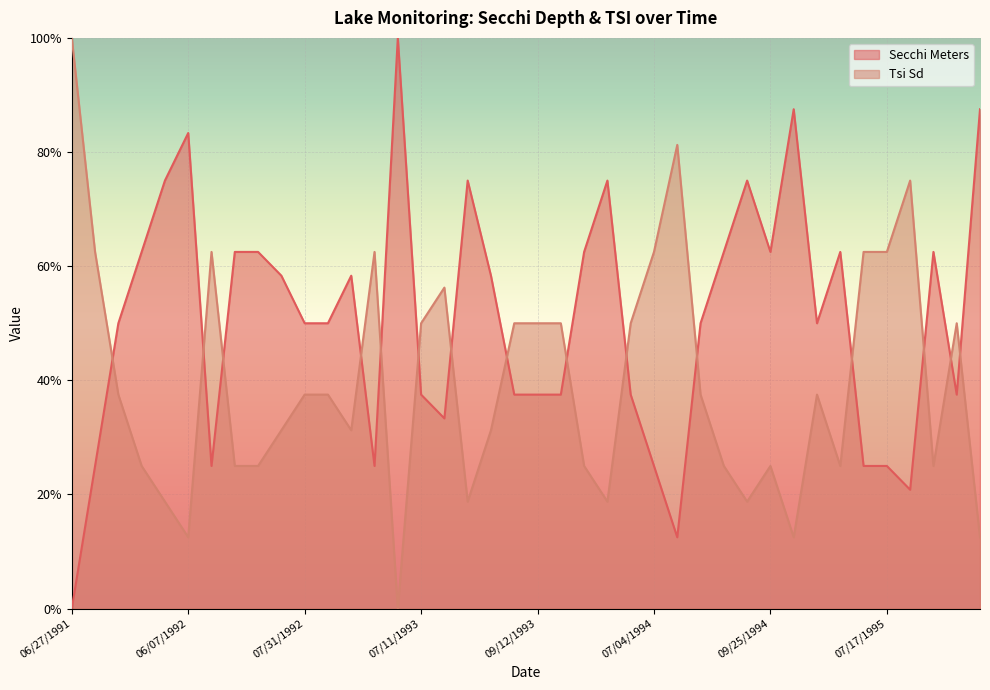

The Tsi Sd series shows 29.3 at 08/27/1993. True or false?

False